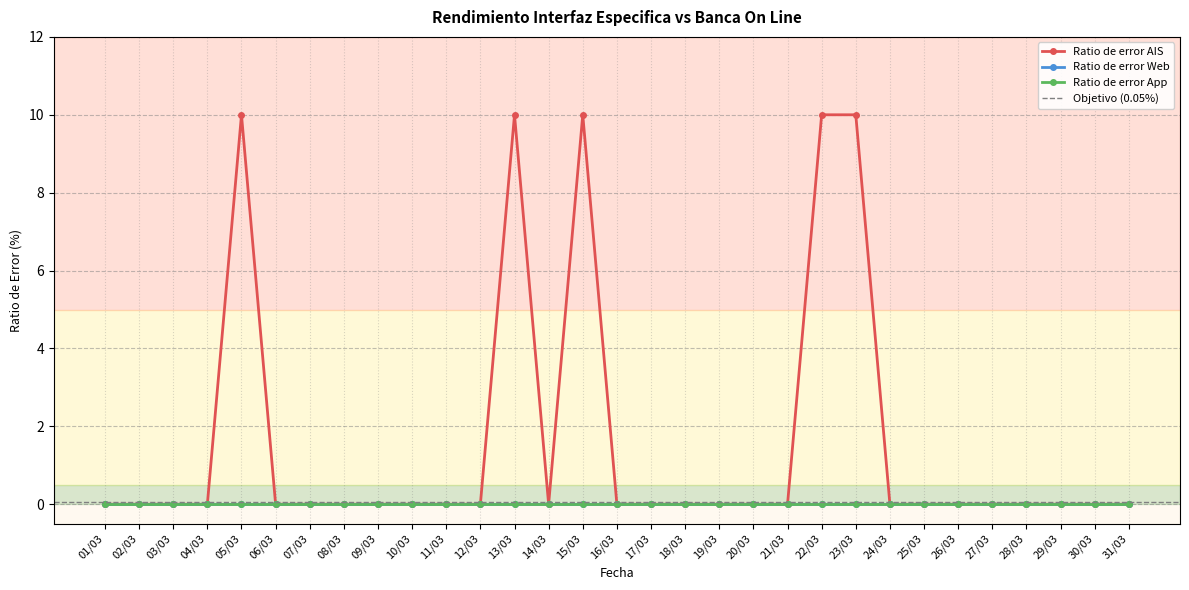

In Ratio de error AIS, how many points are higher than both neighbors (excluding endpoints)?

3